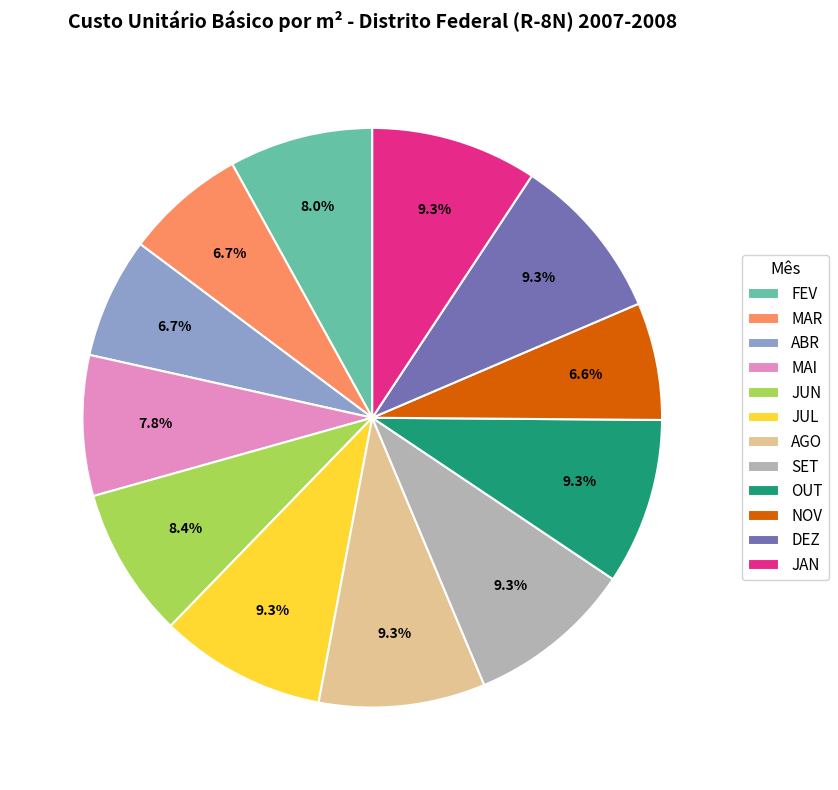

Which has a higher value, FEV or AGO?

AGO